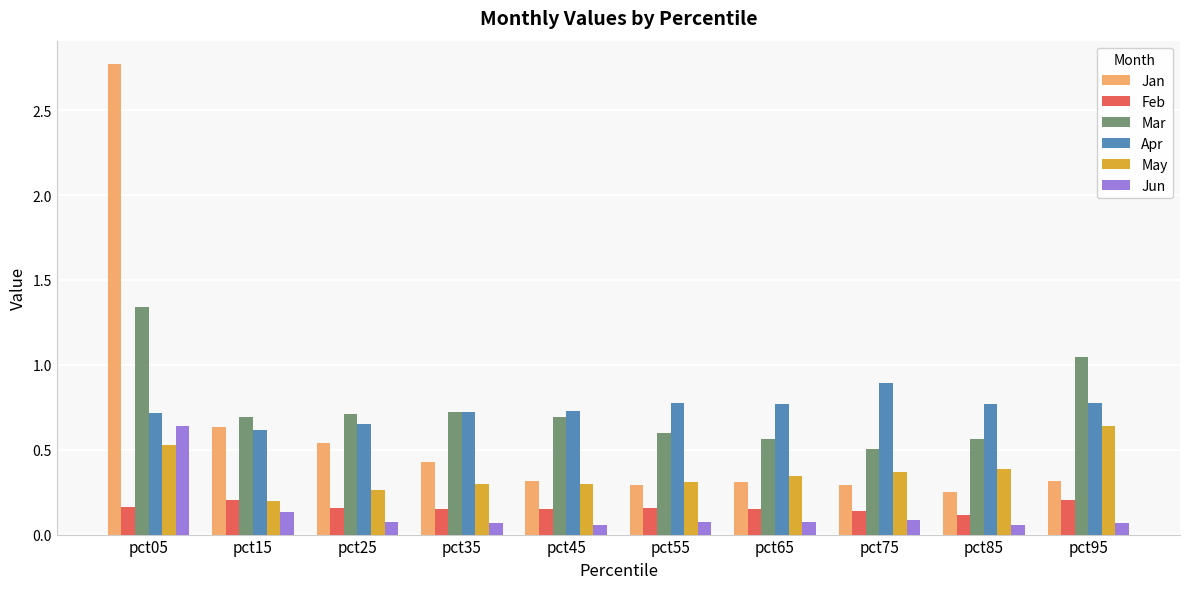

What is the sum of all Jan values?

6.1